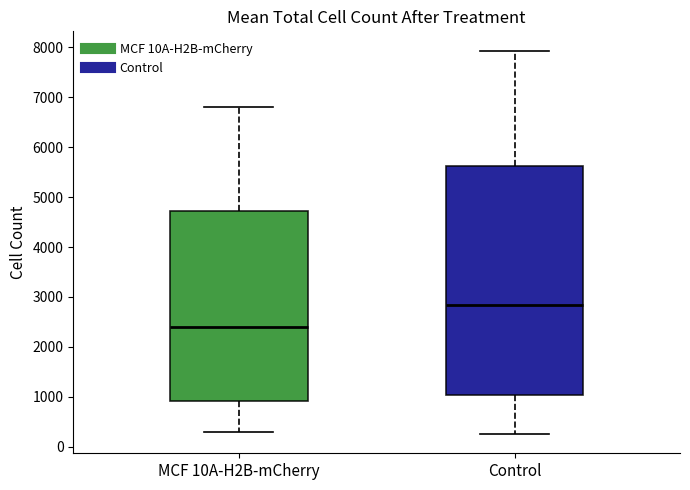

Comparing the boxes themselves (not the whiskers), which one is the tallest?

Control